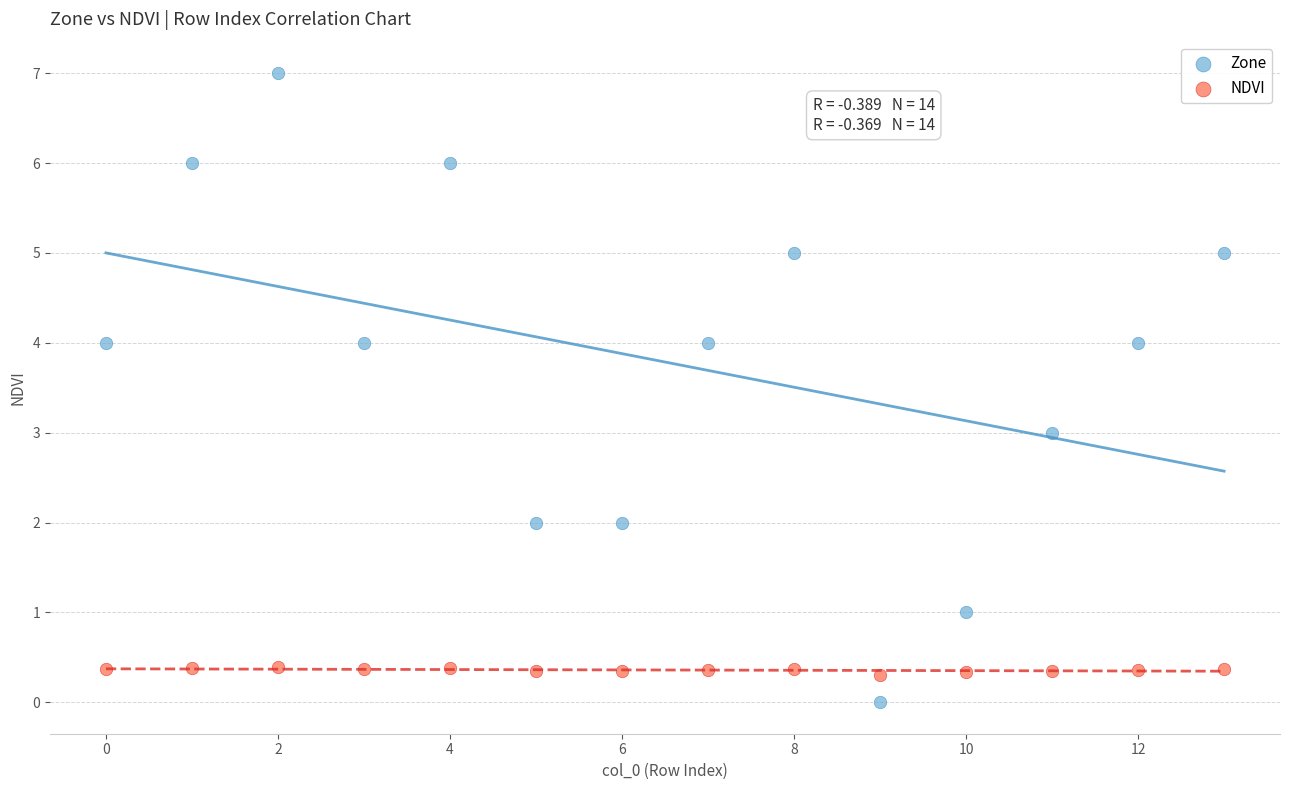

Which series contains the highest Y value?

Zone